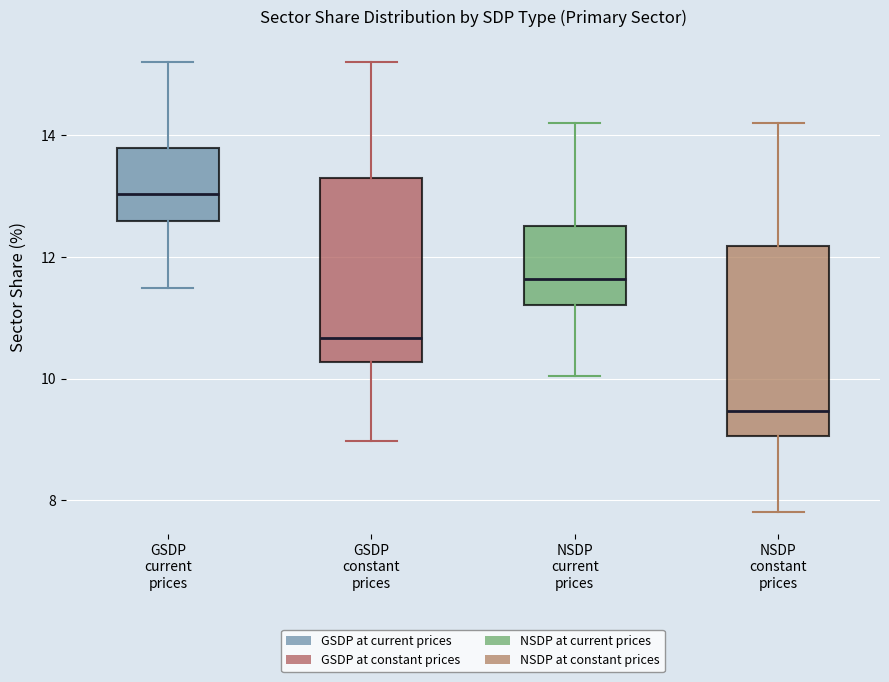

Which box has the lowest median line?

NSDP constant prices